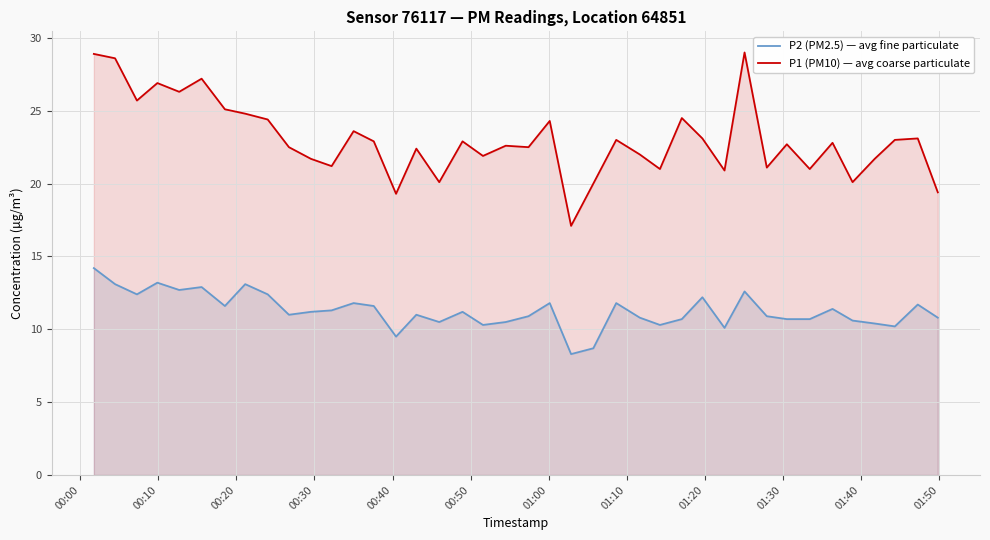

List the series in order of their overall mean, lowest first.

P2 (PM2.5) — avg fine particulate, P1 (PM10) — avg coarse particulate